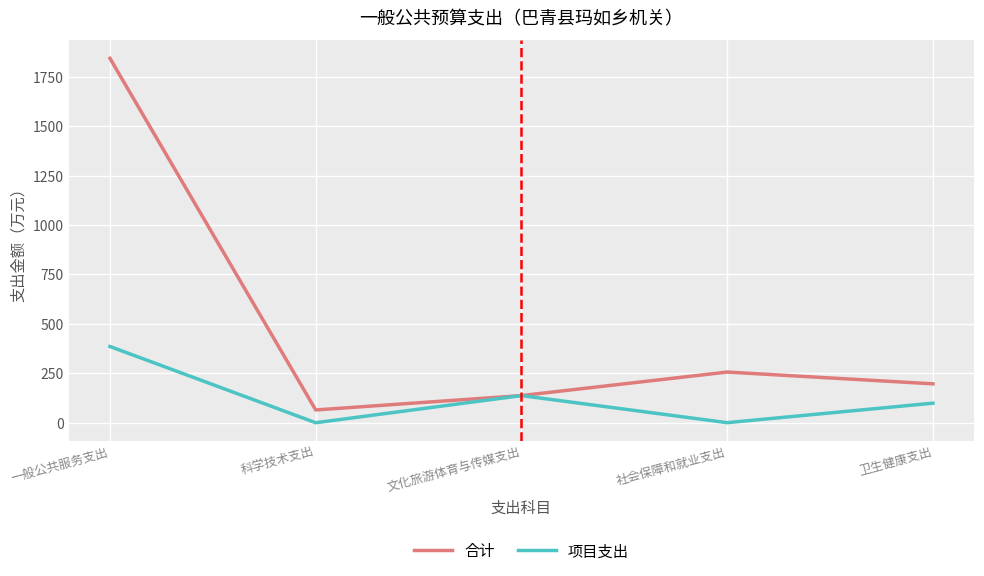

How many lines are shown in the chart?

2